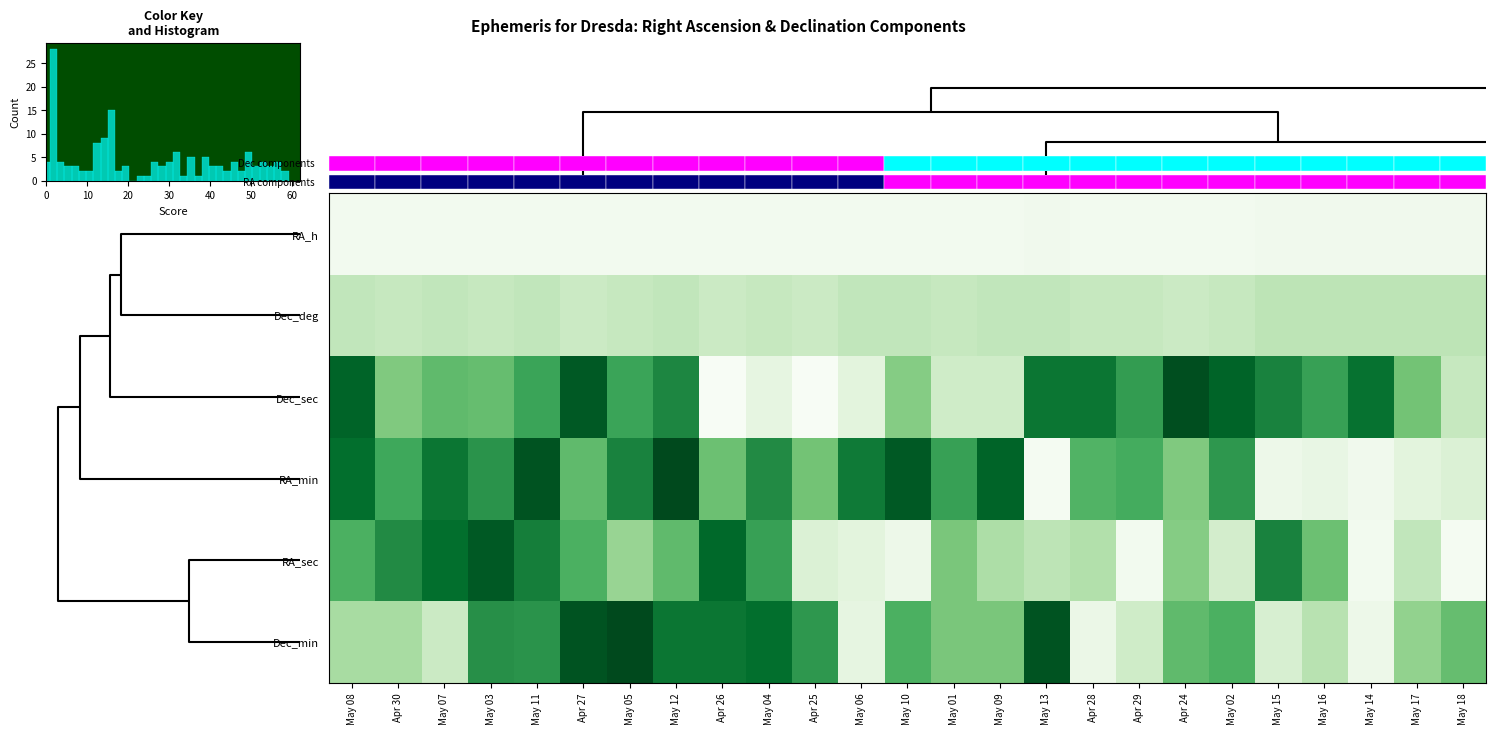

What is the difference between the highest and lowest values at May 17?

27